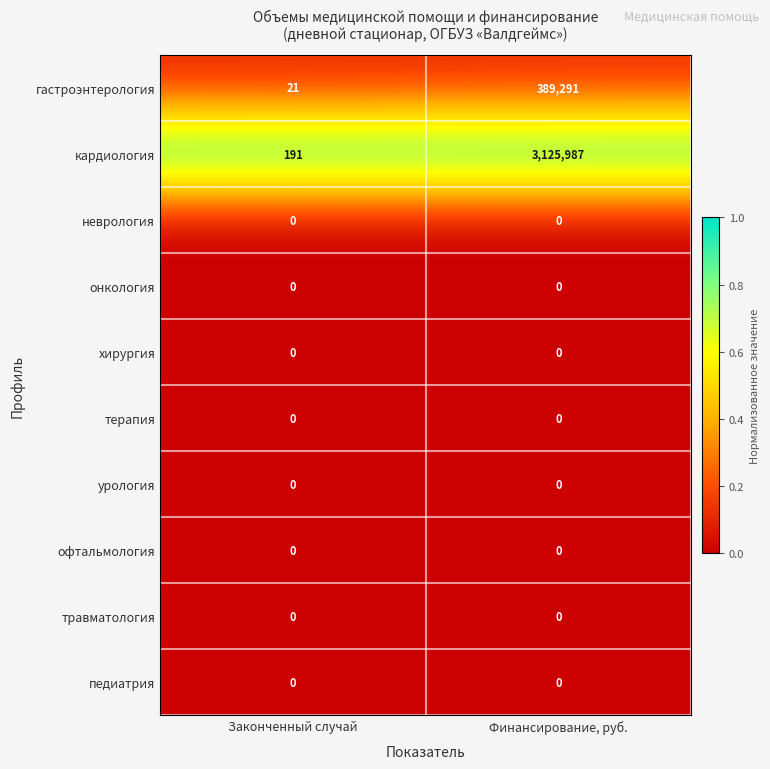

True or false: терапия has a value of 0 at Законченный случай.

True